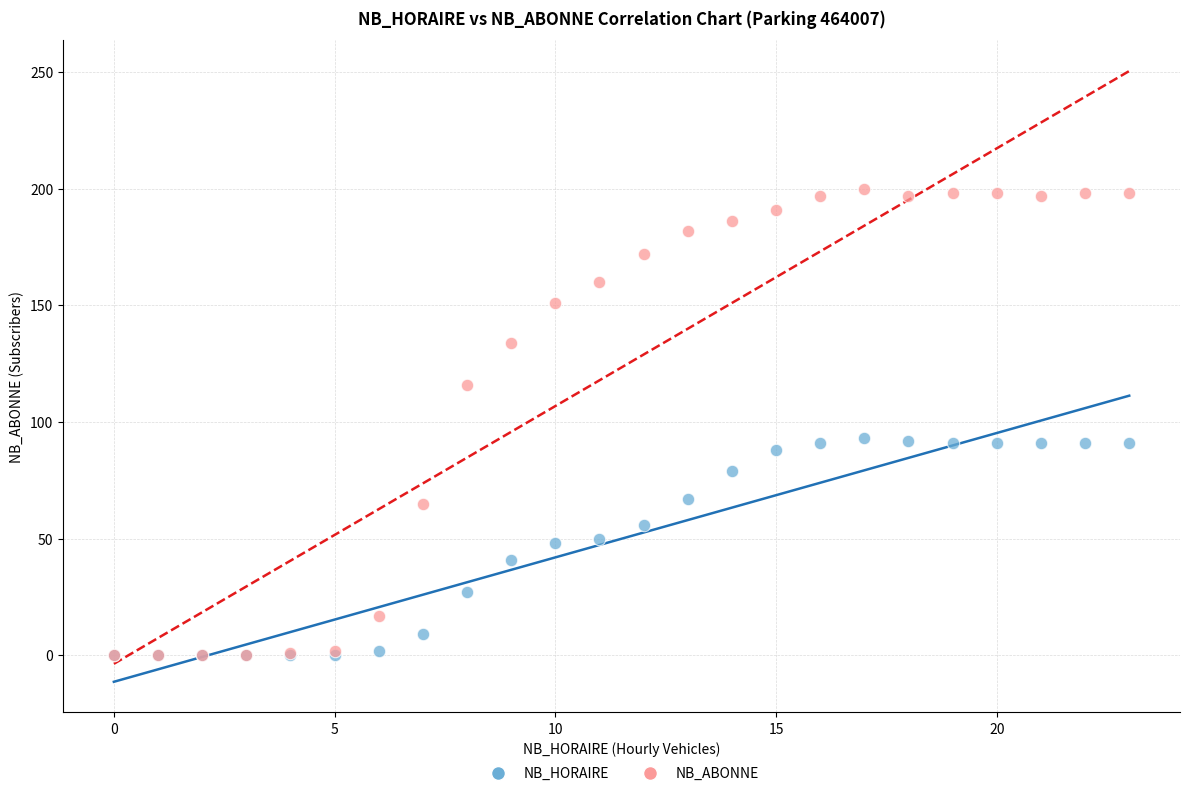

What are all the series names shown in the legend?

NB_HORAIRE, NB_ABONNE